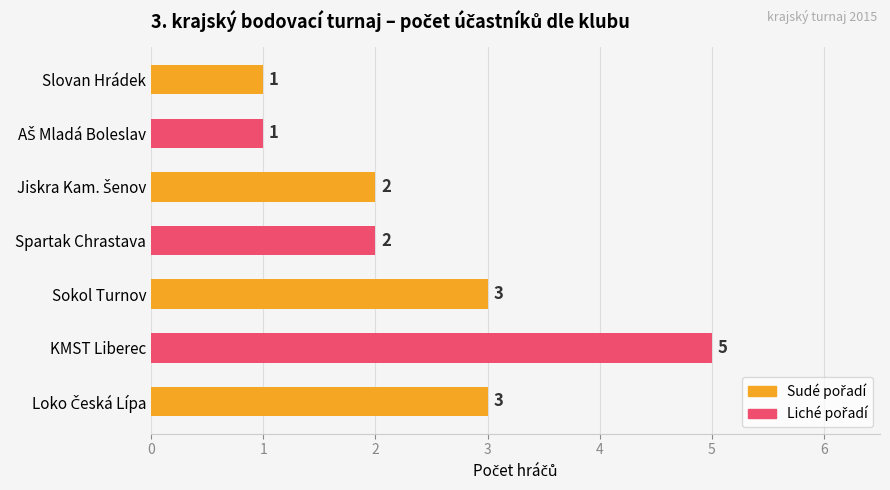

Which has a higher value, Spartak Chrastava or Sokol Turnov?

Sokol Turnov